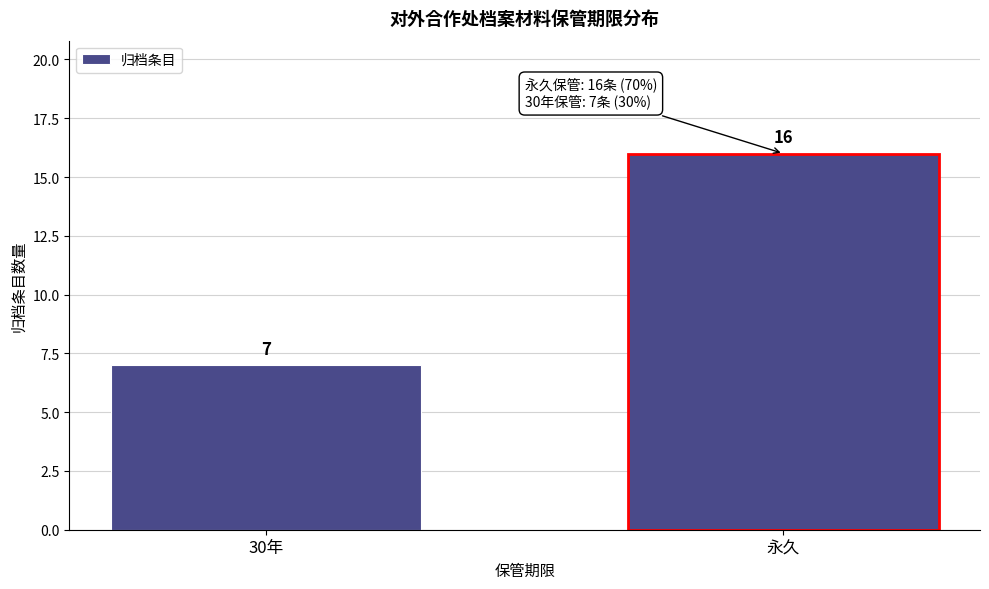

Reading left to right, list all the values displayed in this chart.

7	16